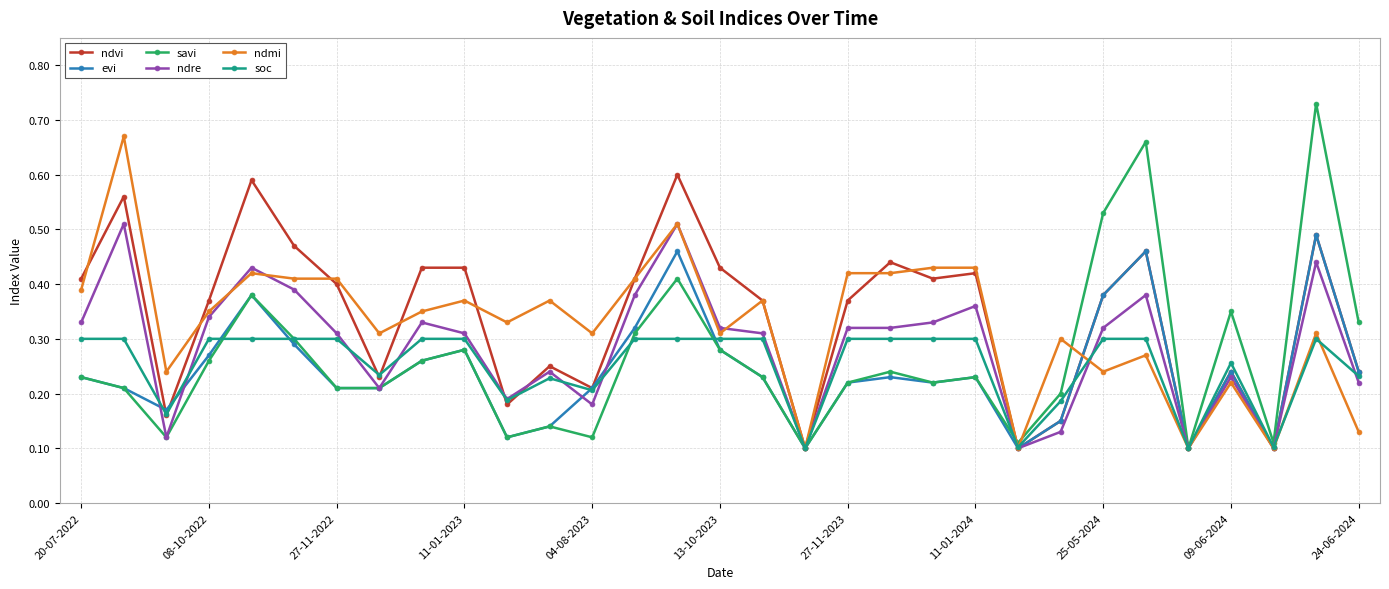

How many ndre values are between 0 and 1?

31